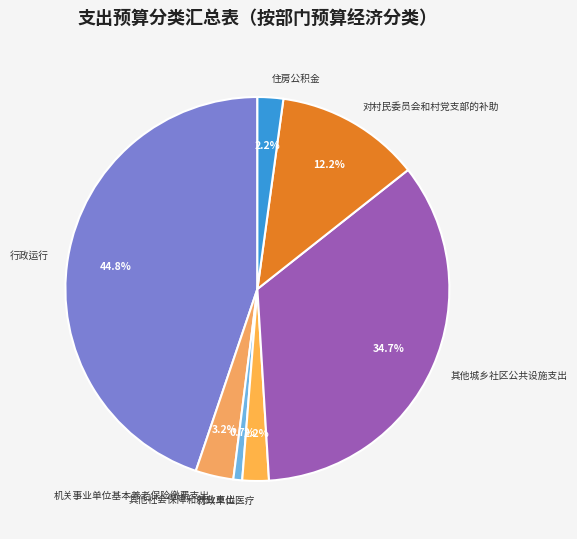

To the nearest percent, what is the combined percentage of 对村民委员会和村党支部的补助 and 住房公积金?

14%